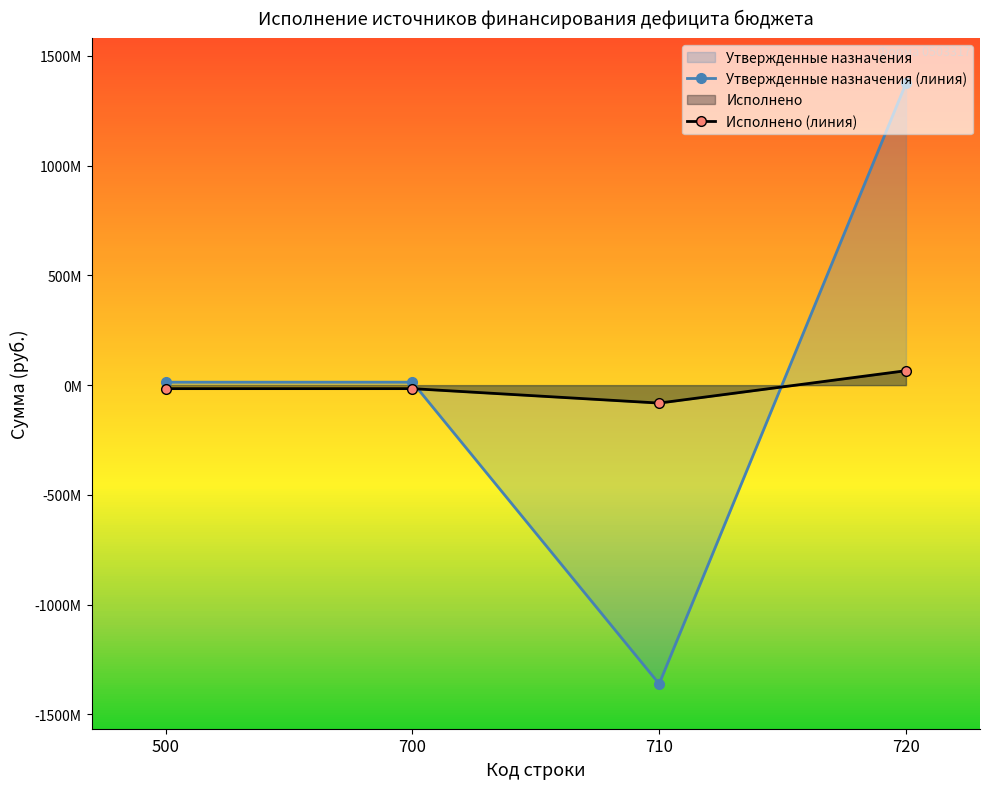

Does the chart display data point markers on the line(s)?

Yes